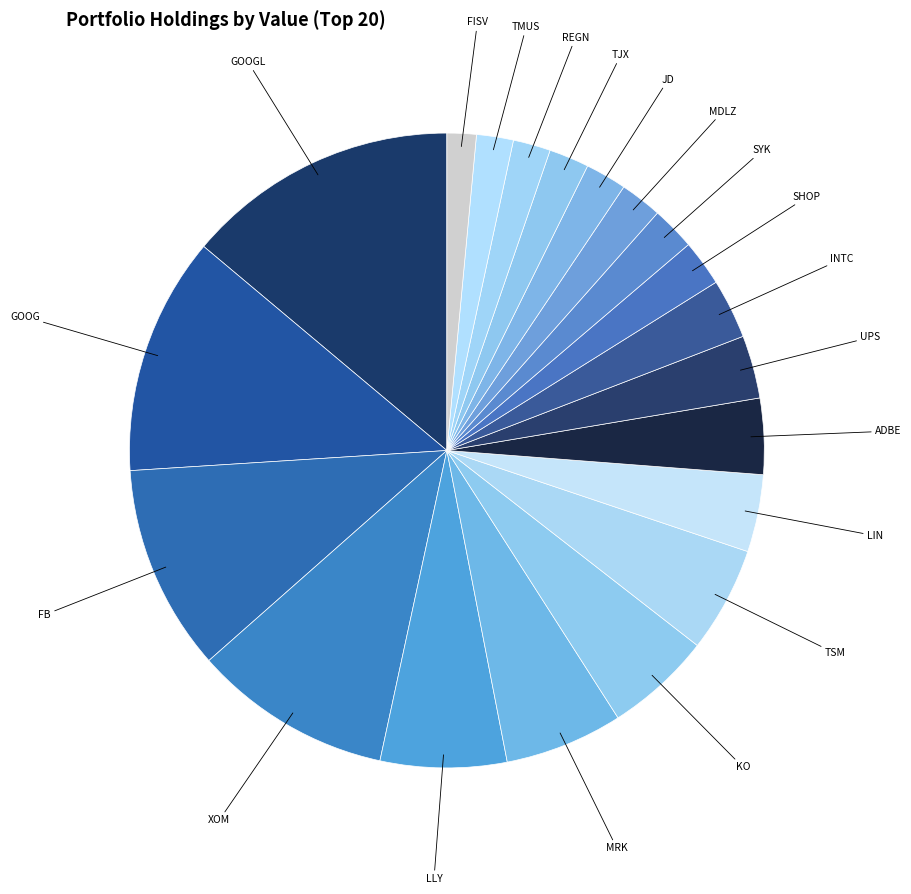

How many slices are in this pie chart?

20